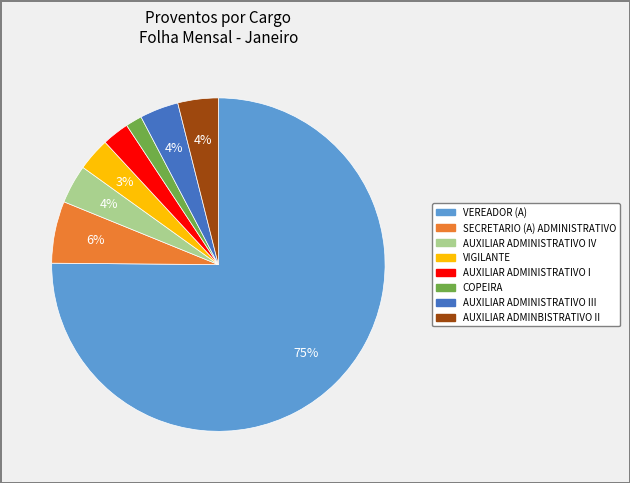

To the nearest percent, what is the average slice percentage?

12%